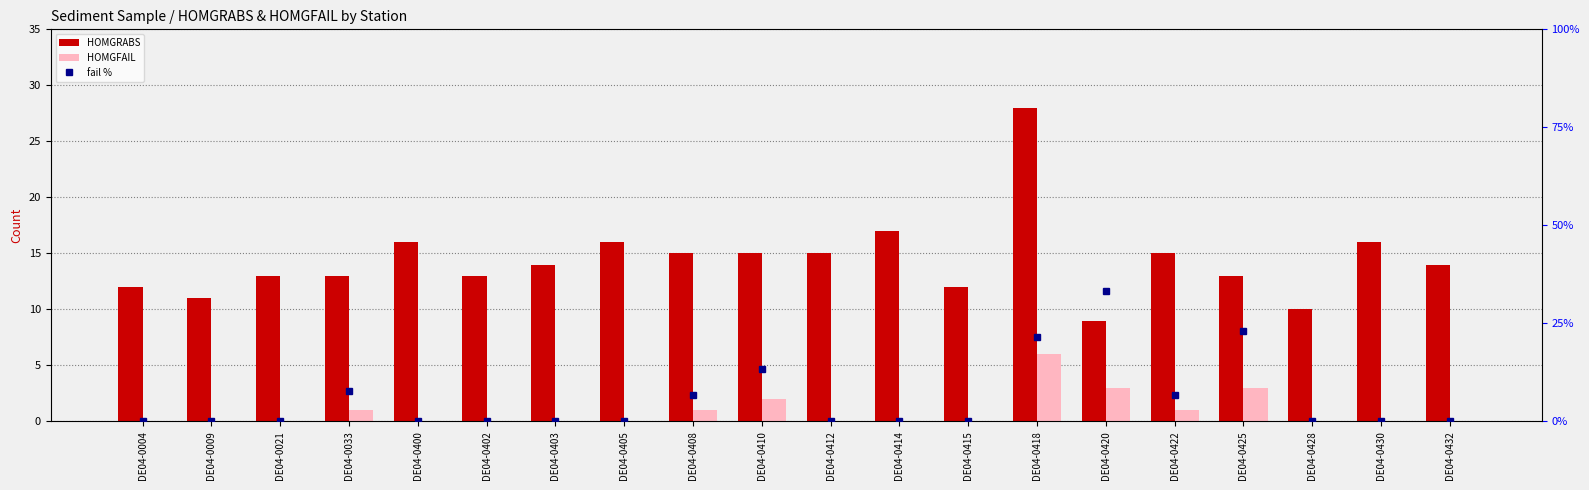

How many groups of bars are there?

20